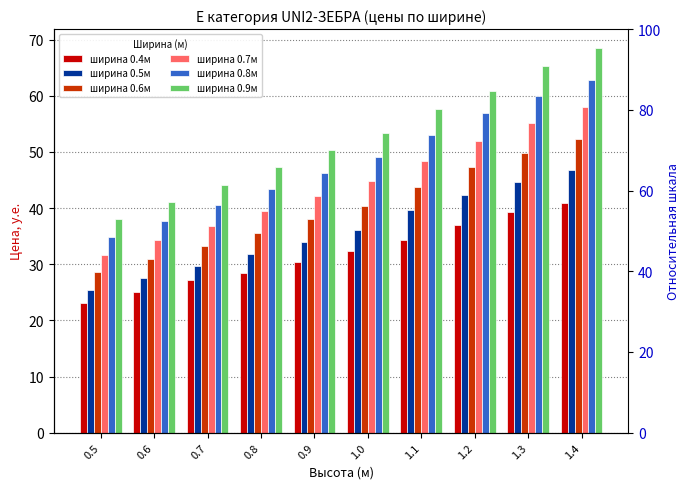

At how many categories does at least one series exceed 46?

7